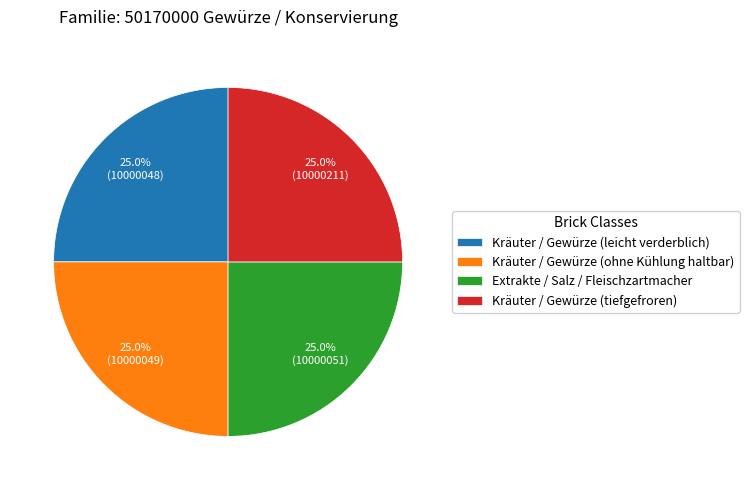

Approximately how many times larger is the value at Kräuter / Gewürze (ohne Kühlung haltbar) compared to Extrakte / Salz / Fleischzartmacher?

1.0